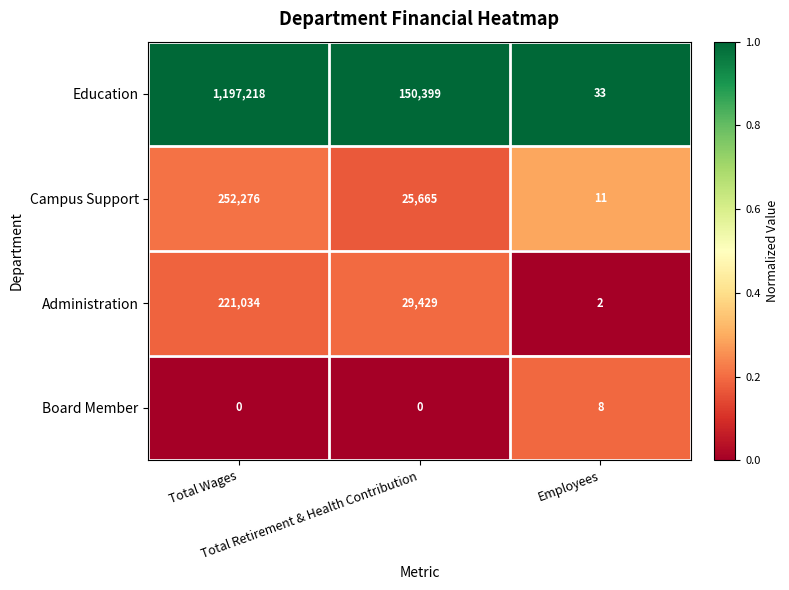

What is the maximum value for Administration?

221034